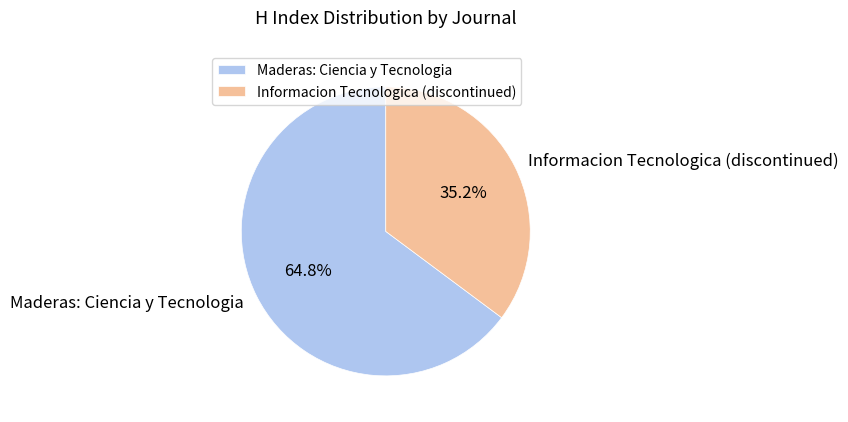

Does Maderas: Ciencia y Tecnologia represent more than half of the total?

Yes